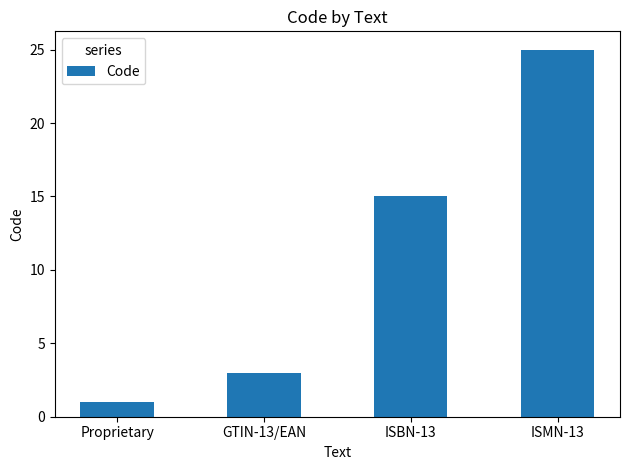

What is the label of the 4th bar from the left?

ISMN-13